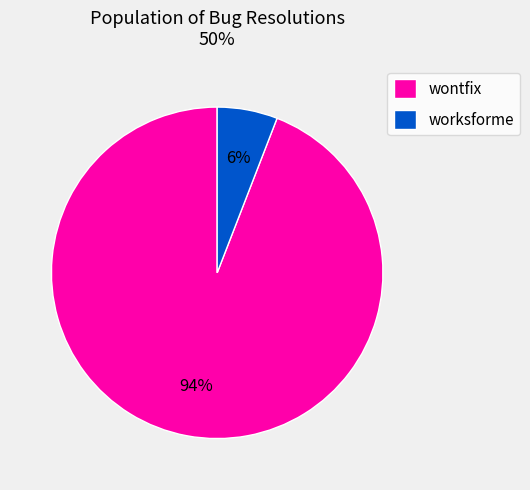

Rank the categories by value from lowest to highest.

worksforme, wontfix